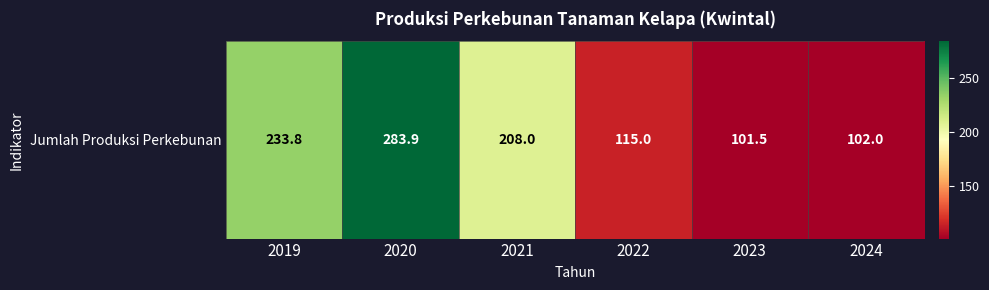

What is the change in value from 2019 to 2022?

-118.8